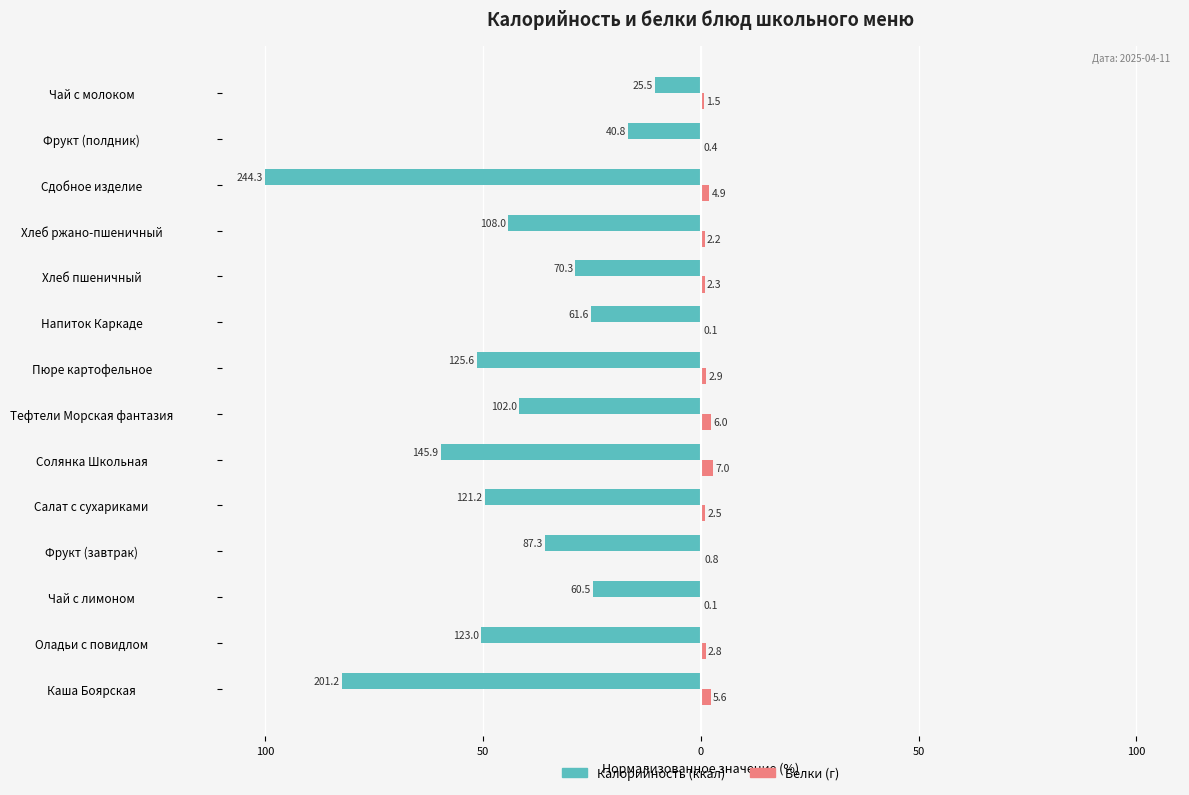

How many groups of bars are there?

14